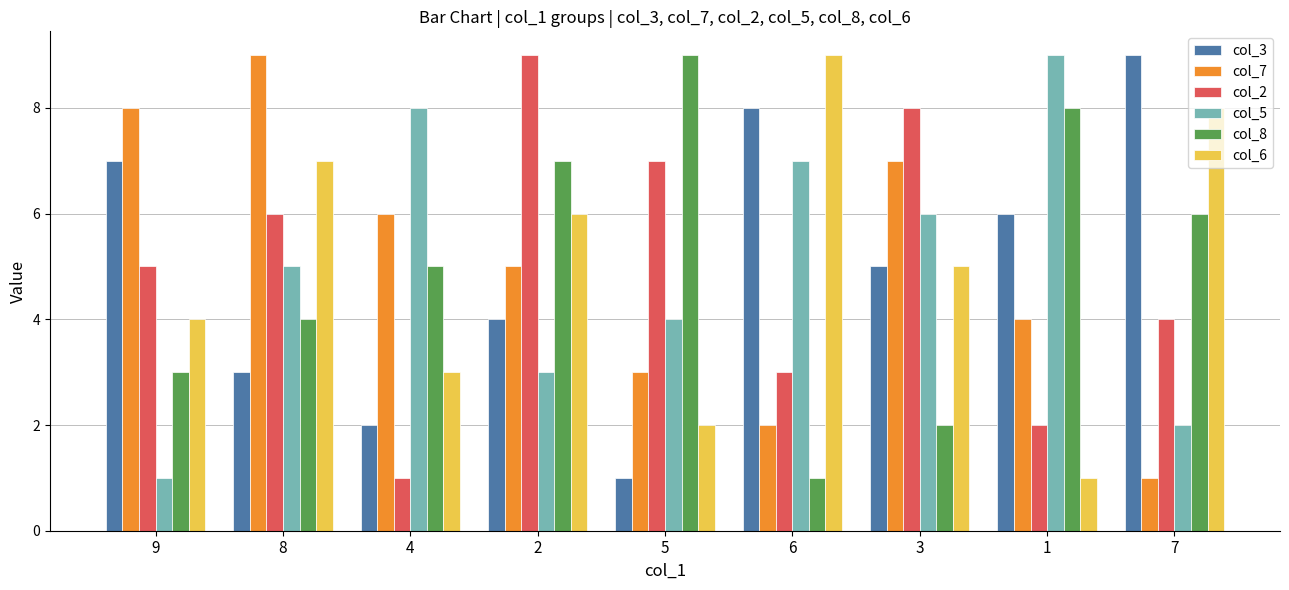

How many distinct data groups are displayed?

6